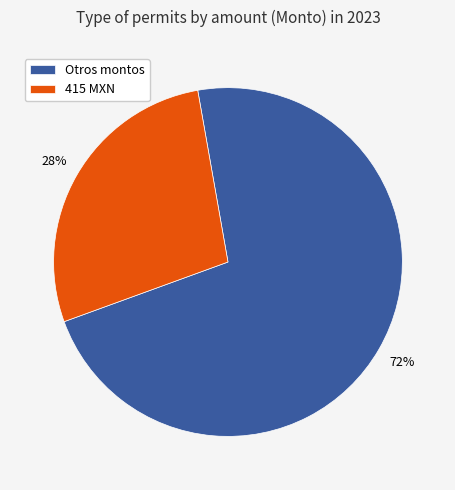

True or false: 415 MXN accounts for 28% of the total.

True